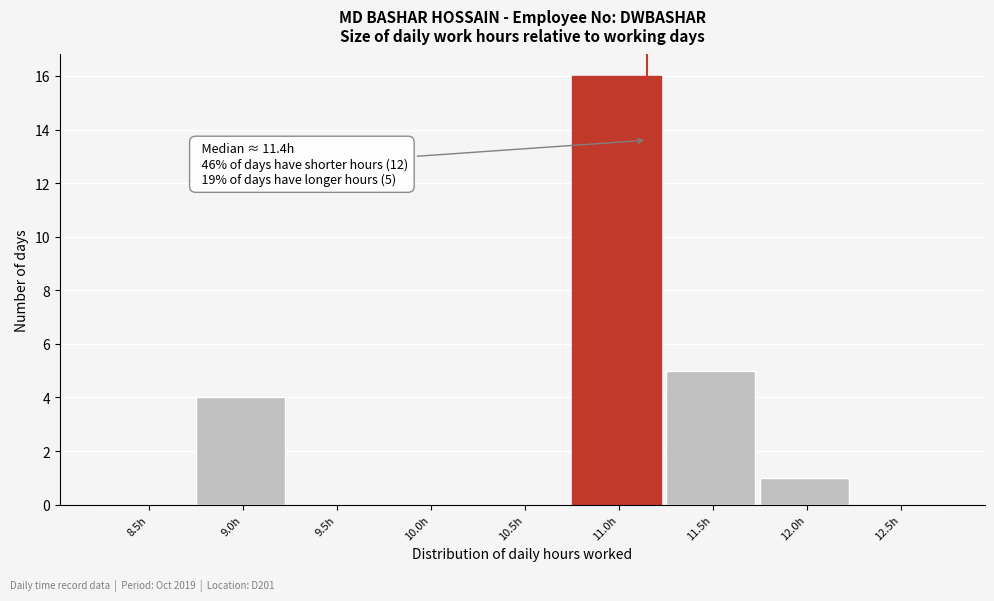

Reading left to right, transcribe all the data shown in this chart.

8.5h=0	9.0h=4	9.5h=0	10.0h=0	10.5h=0	11.0h=16	11.5h=5	12.0h=1	12.5h=0